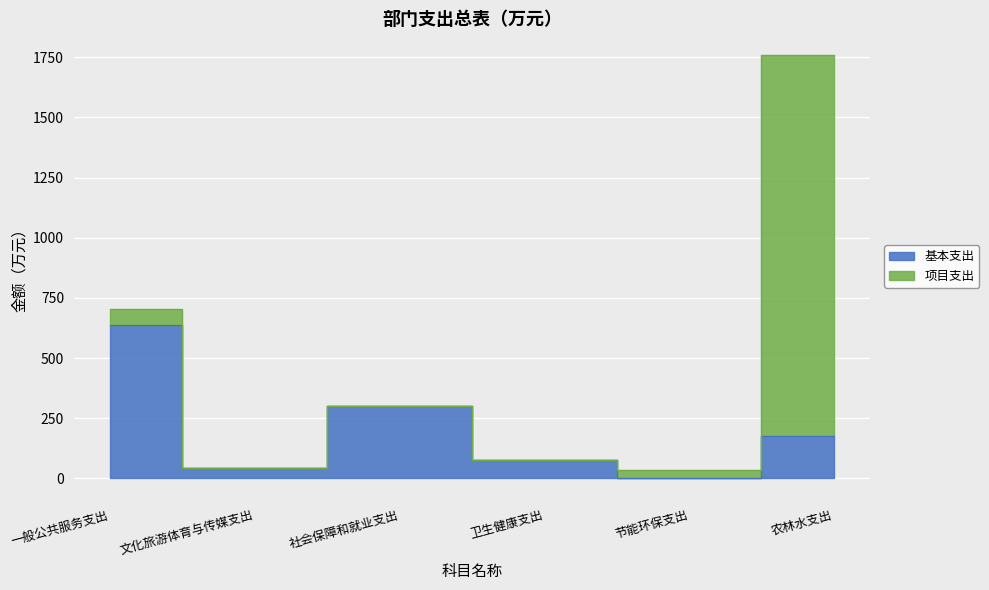

Count the number of categories in the chart.

6